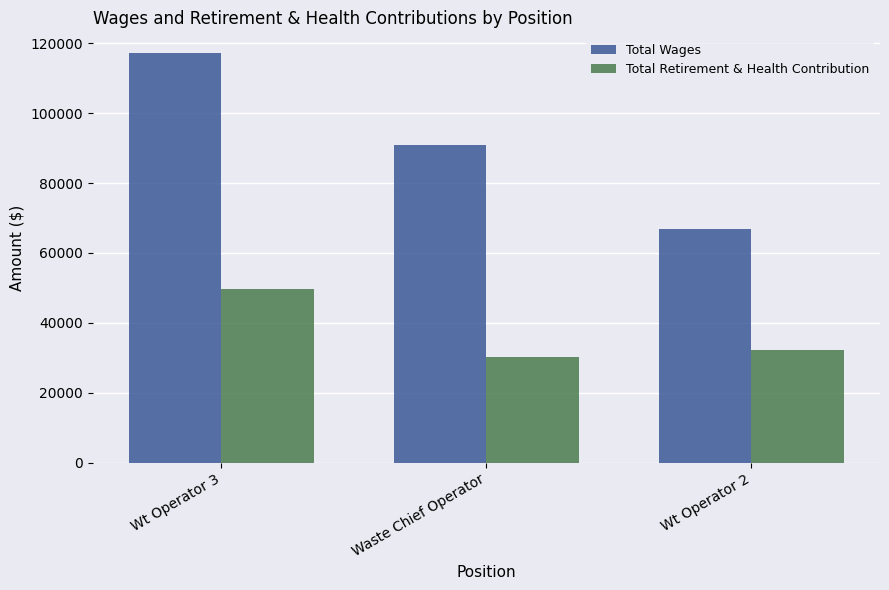

Between Waste Chief Operator and Wt Operator 2, which series saw the biggest shift?

Total Wages